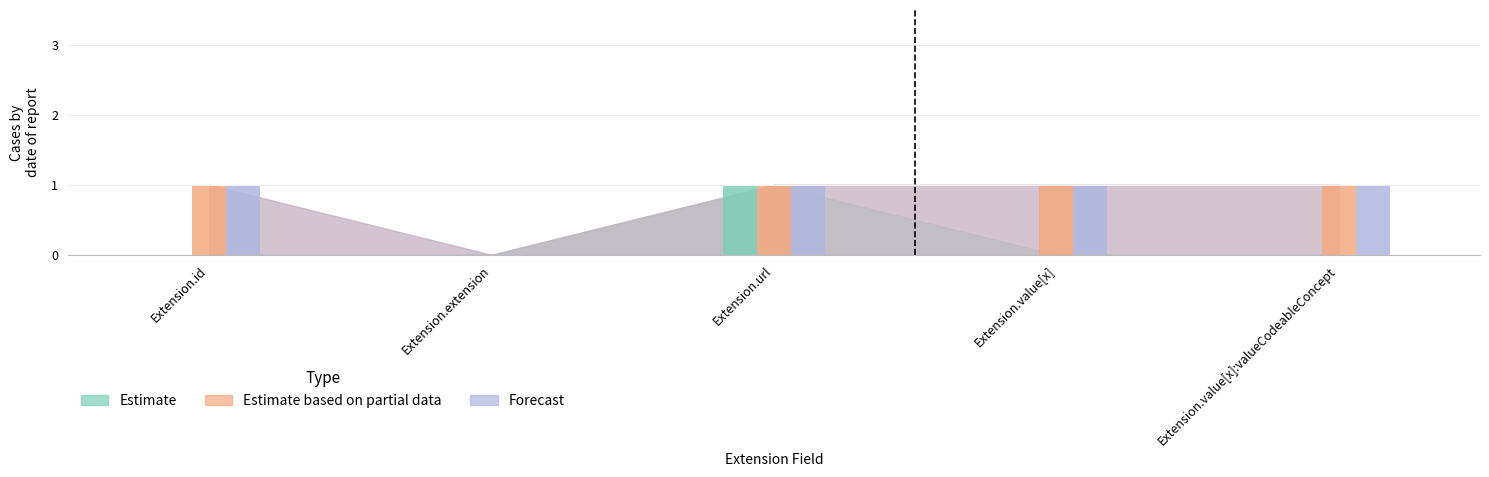

Which series has the largest total across all categories?

Estimate based on partial data